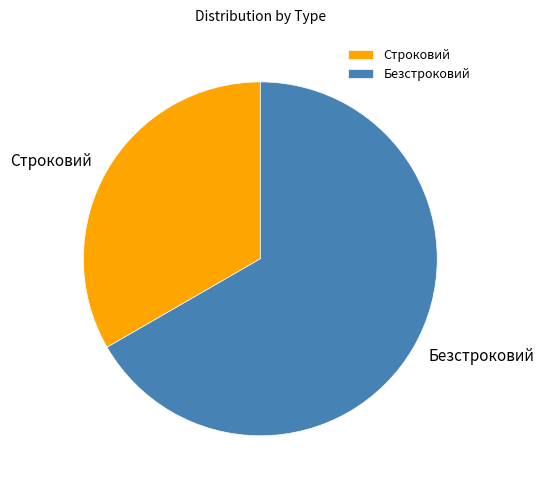

Is it true that Безстроковий is 67% of the pie?

True